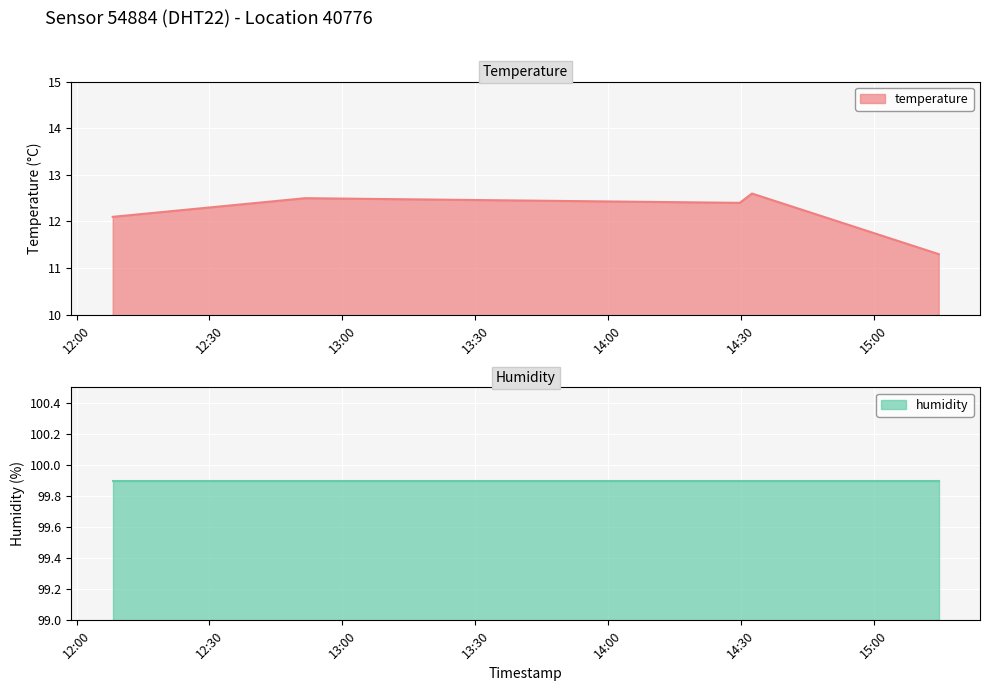

What is the minimum value for temperature?

11.3